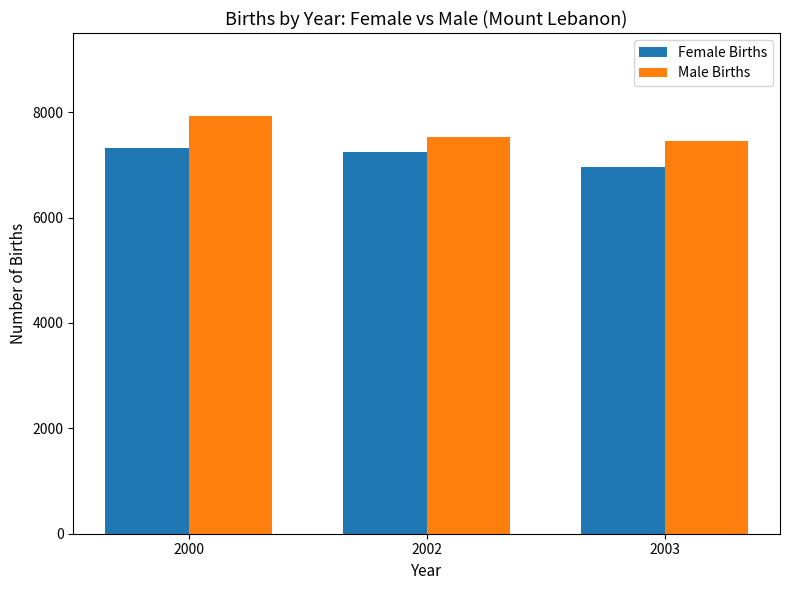

How many data points does each series have?

3